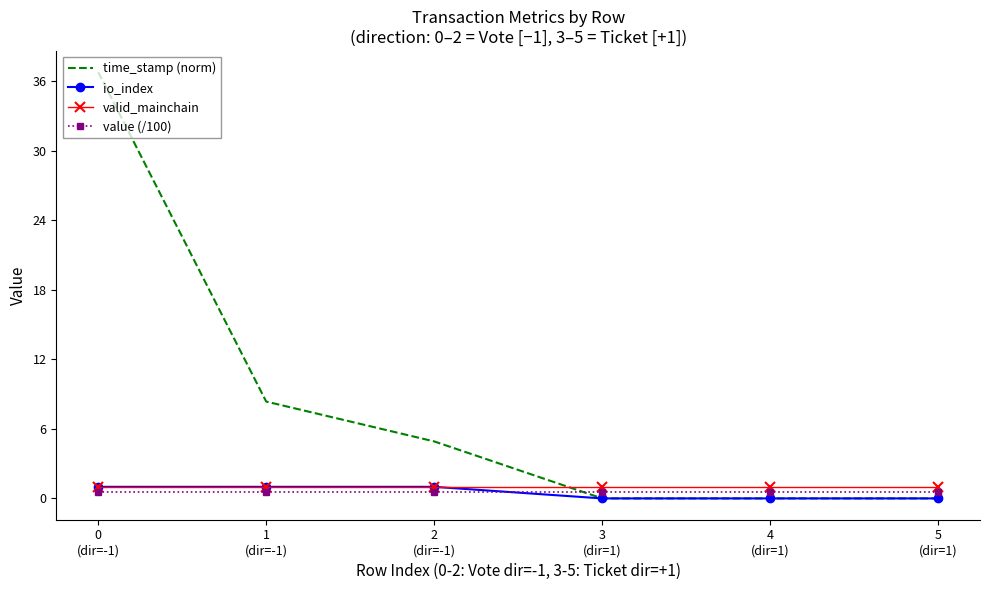

What is the greatest value displayed?

36.8